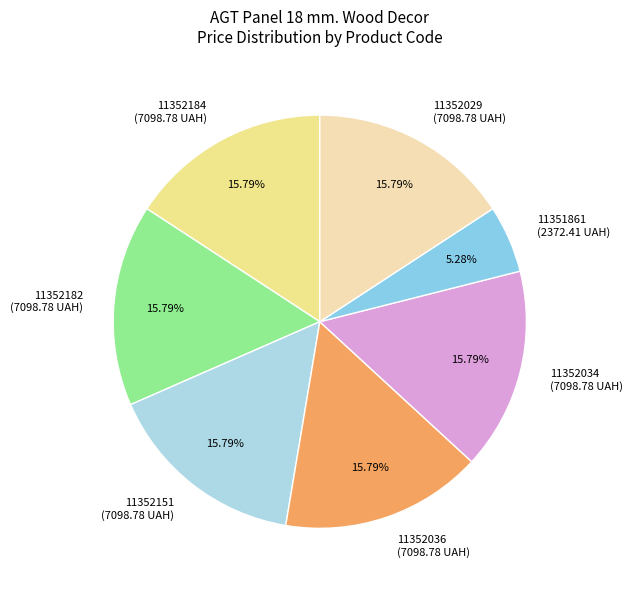

Is it true that 11352034 is 26% of the pie?

False